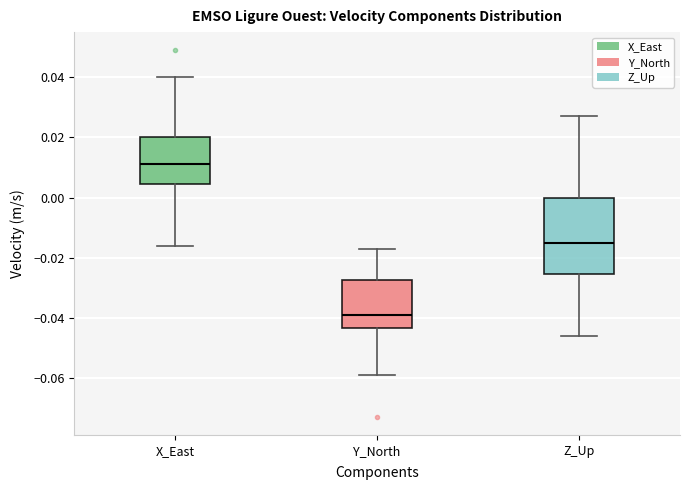

Where does the median line of the box for X_East sit on the y-axis? The values are not printed on the chart, so give them approximately, as read against the axis.

0.012